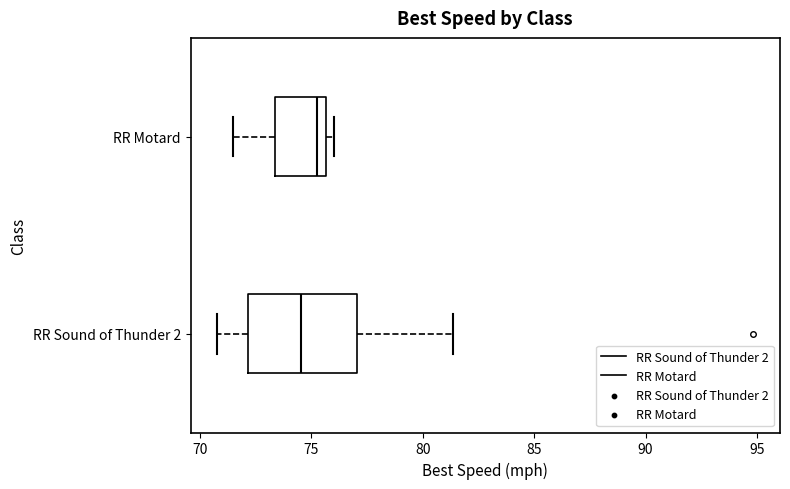

Which box is the widest, from its left edge to its right edge?

RR Sound of Thunder 2